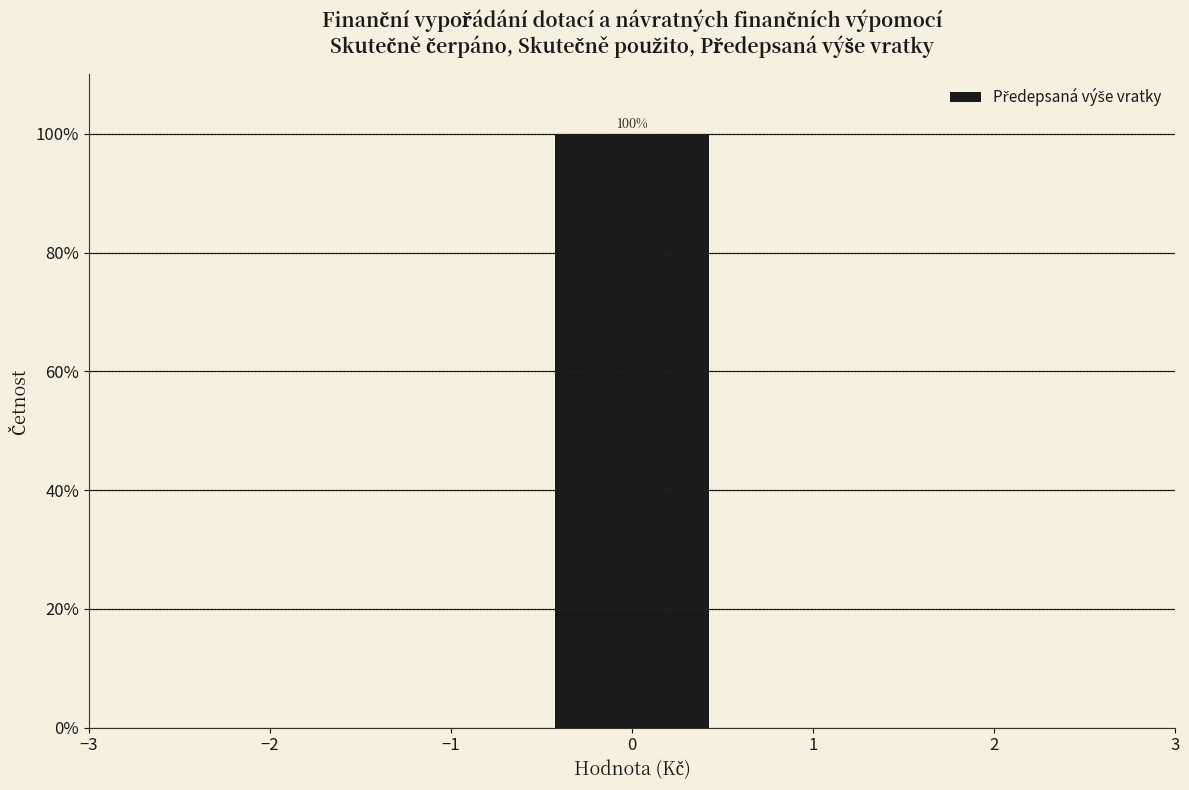

Which range on the x-axis has the tallest bar?

-0.5 to 0.5